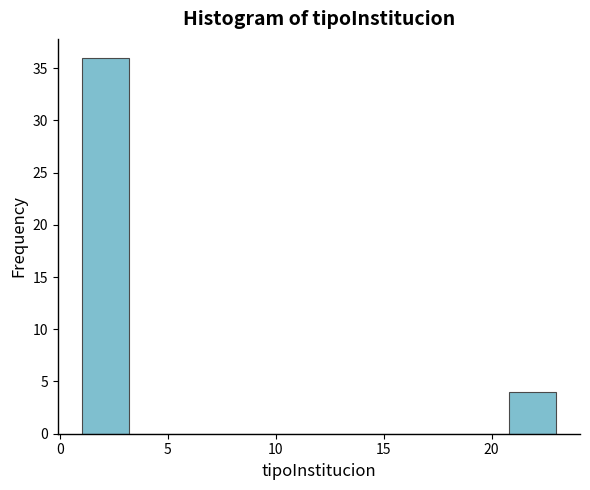

Reading left to right, transcribe this chart: for each bar, give the range it covers on the x-axis and its height. Neither the bar edges nor the heights are printed on the chart, so give them approximately, as read against the axes.

1.0 to 3.2: 36
3.2 to 5.4: 0
5.4 to 7.6: 0
7.6 to 9.8: 0
9.8 to 12.0: 0
12.0 to 14.2: 0
14.2 to 16.4: 0
16.4 to 18.6: 0
18.6 to 20.8: 0
20.8 to 23.0: 4